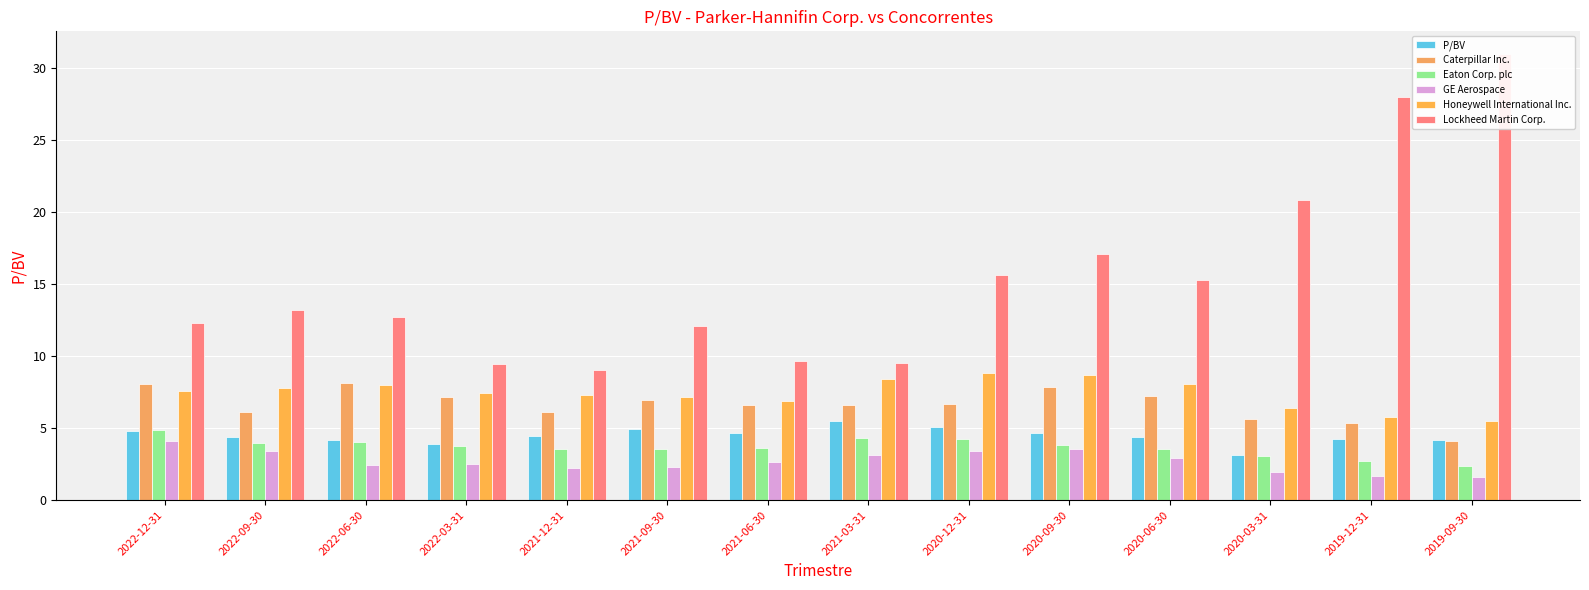

Rank the series by their maximum value, from lowest to highest.

GE Aerospace, Eaton Corp. plc, P/BV, Caterpillar Inc., Honeywell International Inc., Lockheed Martin Corp.